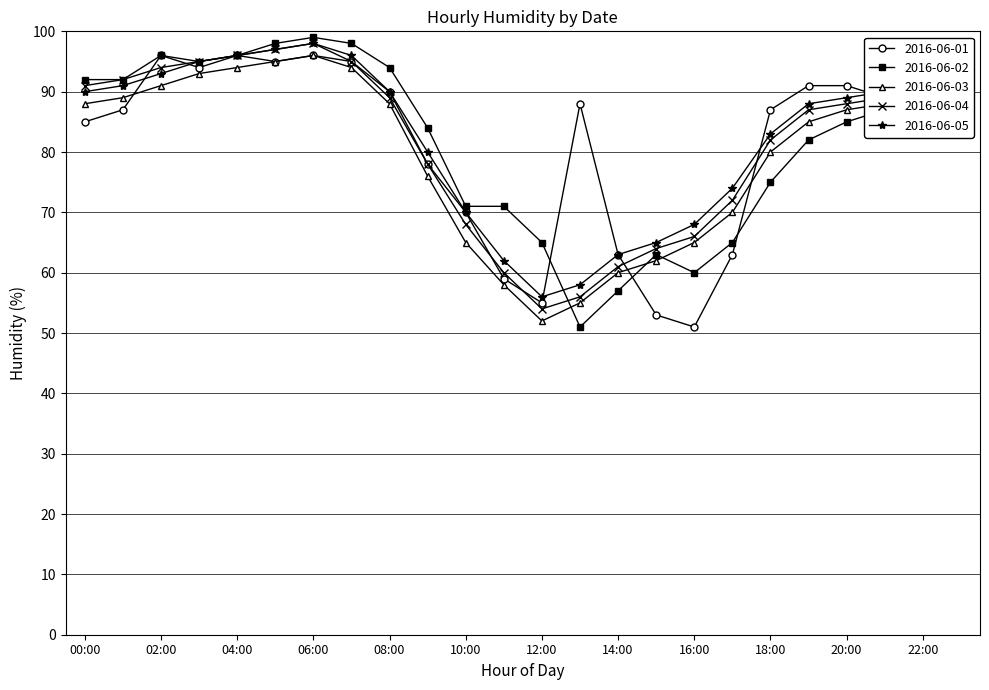

What is the value of the 2016-06-05 point at the 24th from the left?

92